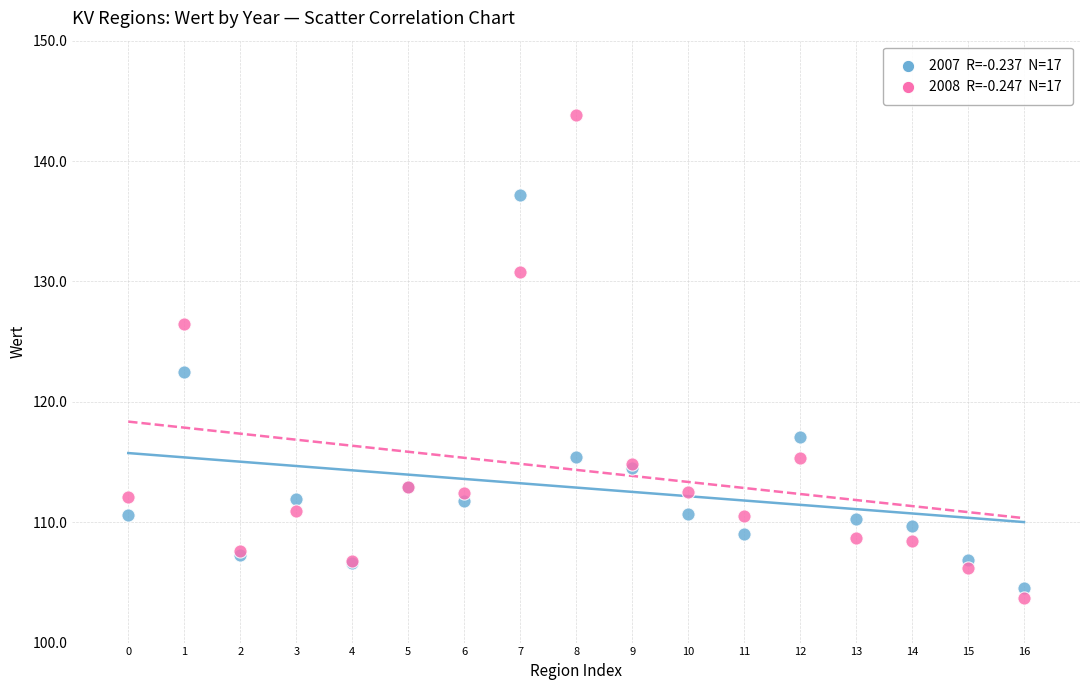

Across all series, what Y value is closest to 123?

122.5